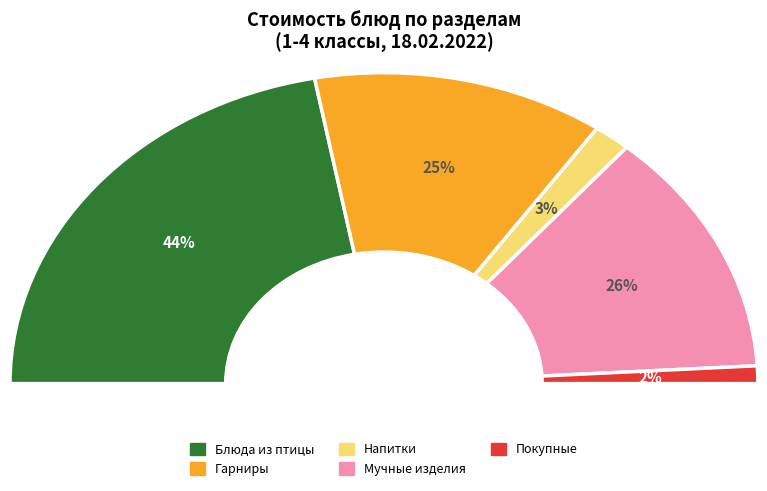

Does any single category account for the majority?

No